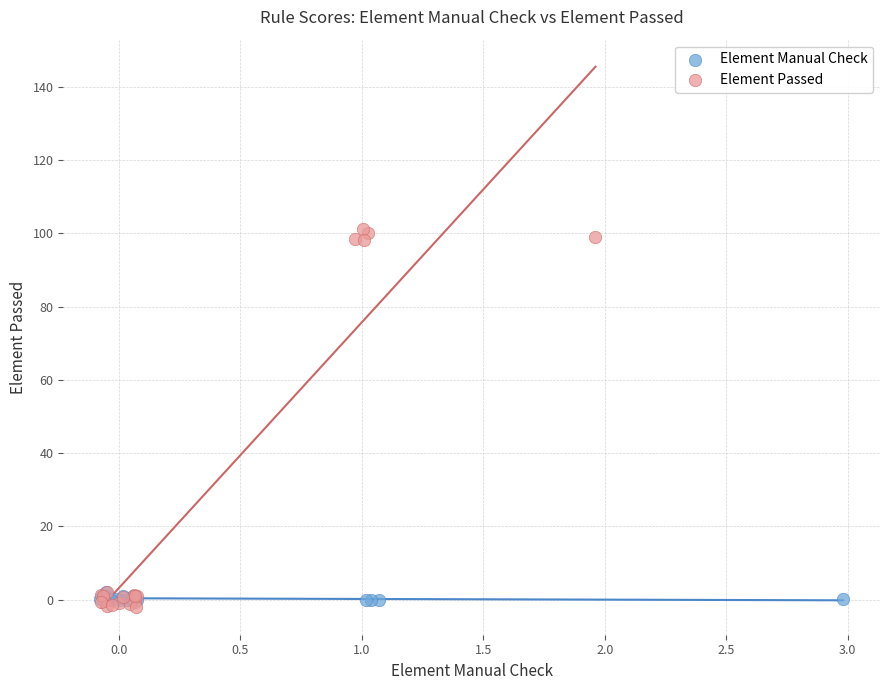

Which series reaches the maximum Y coordinate?

Element Passed